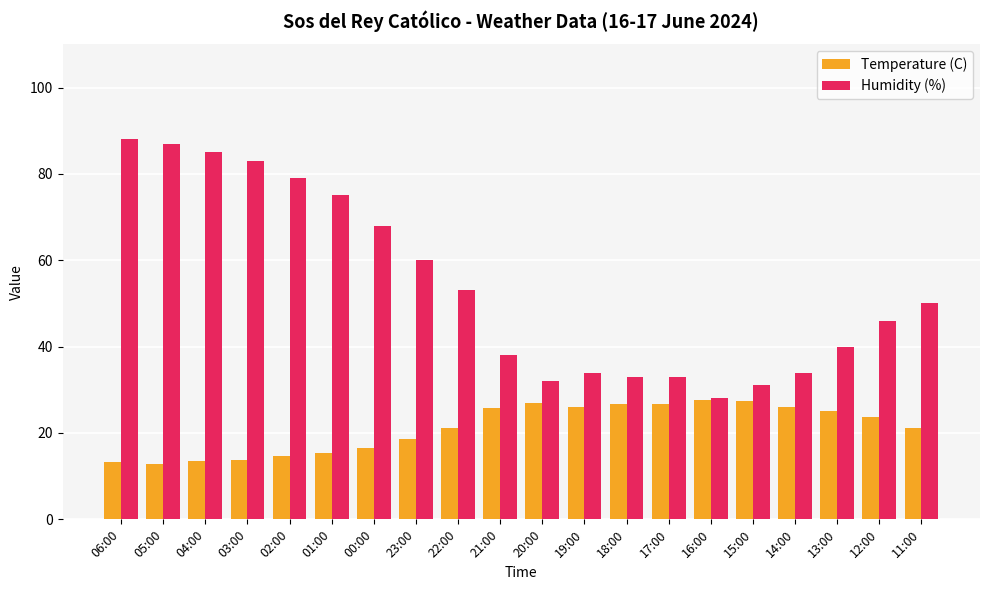

Which series has the largest total across all categories?

Humidity (%)